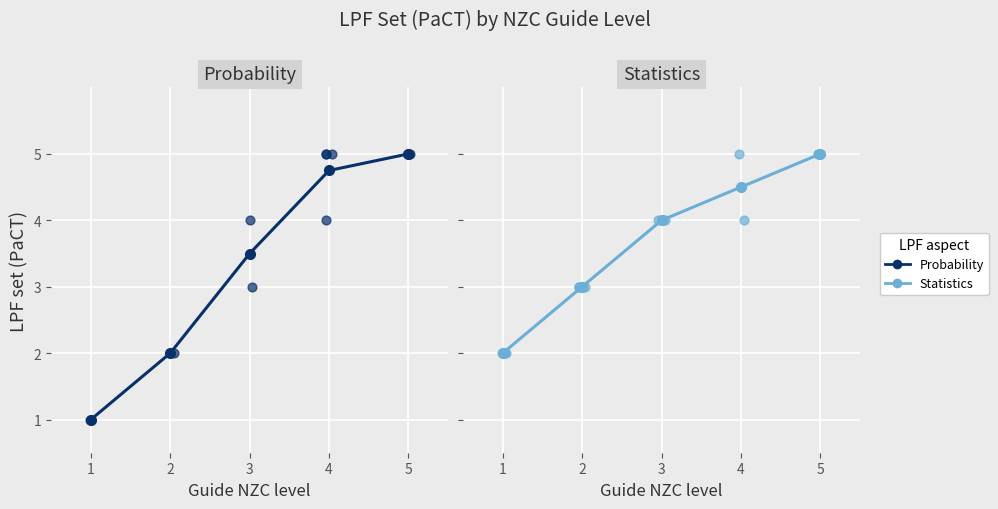

At how many categories does at least one series exceed 2?

4